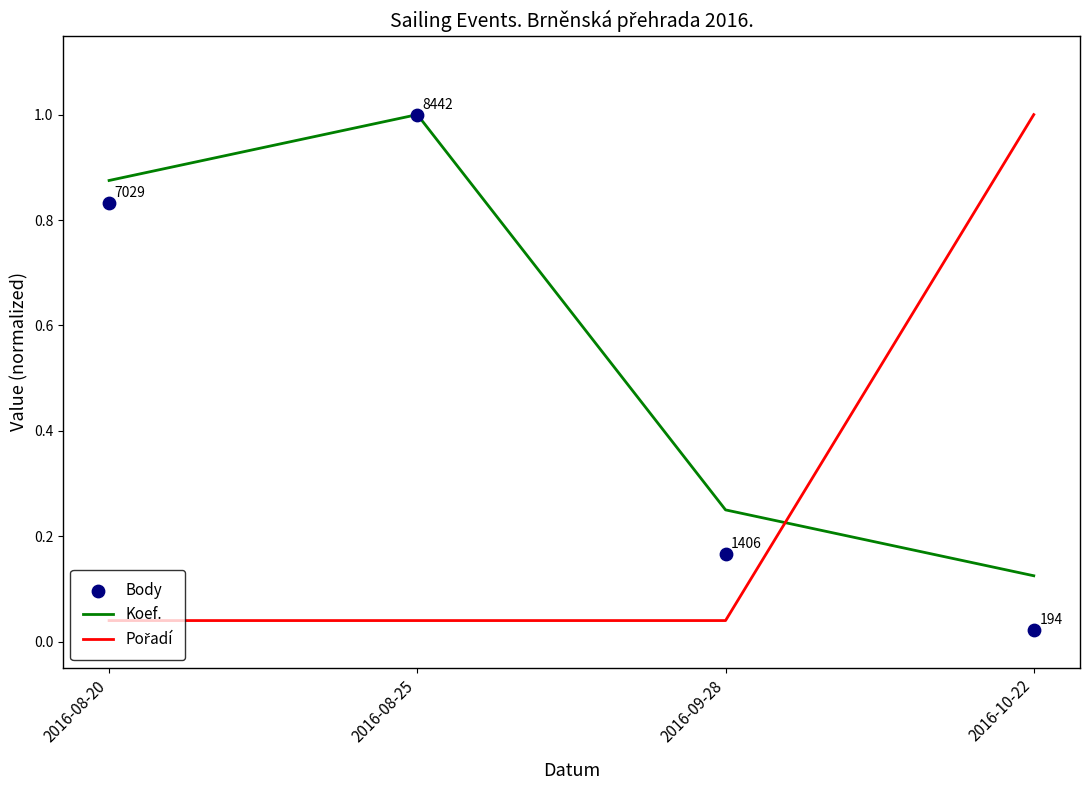

Is the value of Koef. at 2016-08-25 greater than the value of Body at 2016-08-20?

Yes